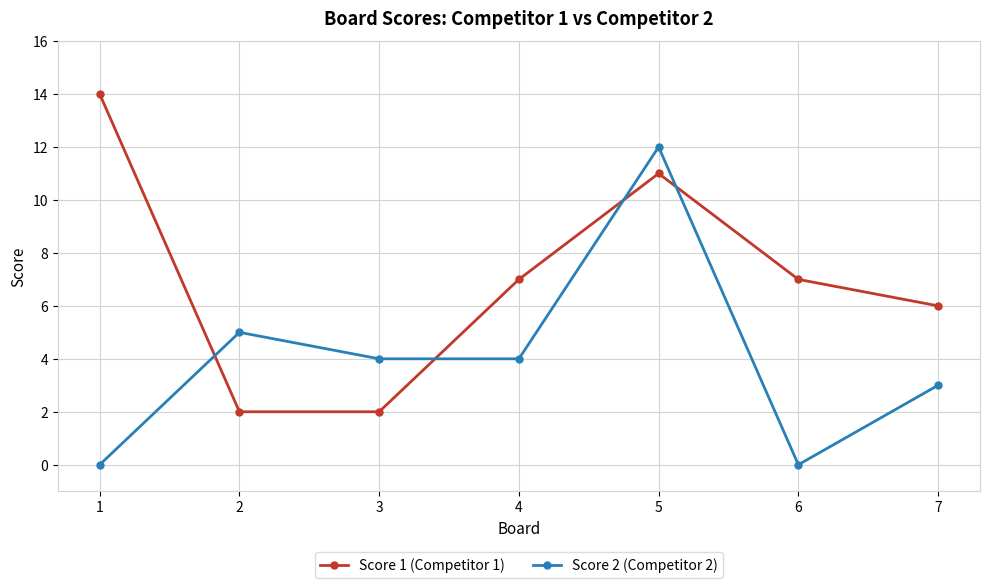

List the series in order of their peak value, highest first.

Score 1 (Competitor 1), Score 2 (Competitor 2)